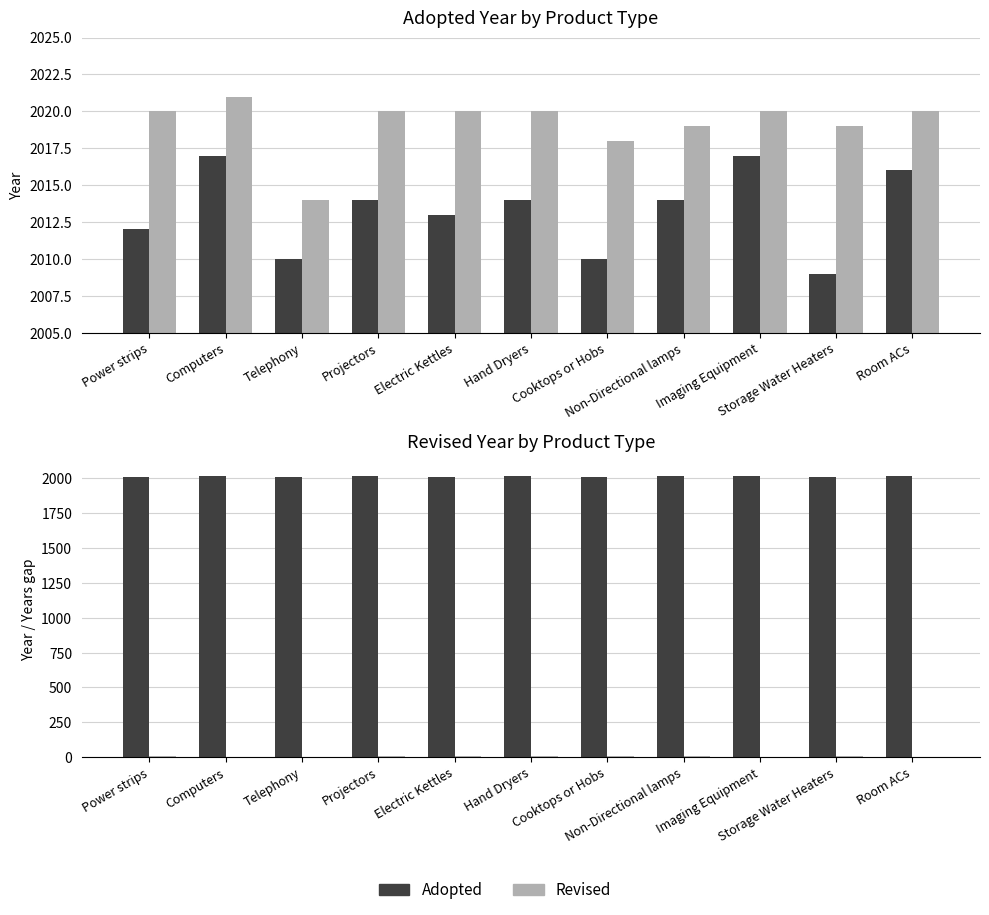

At Telephony, list the series in order from smallest to largest.

Revised - Adopted, Adopted, Revised